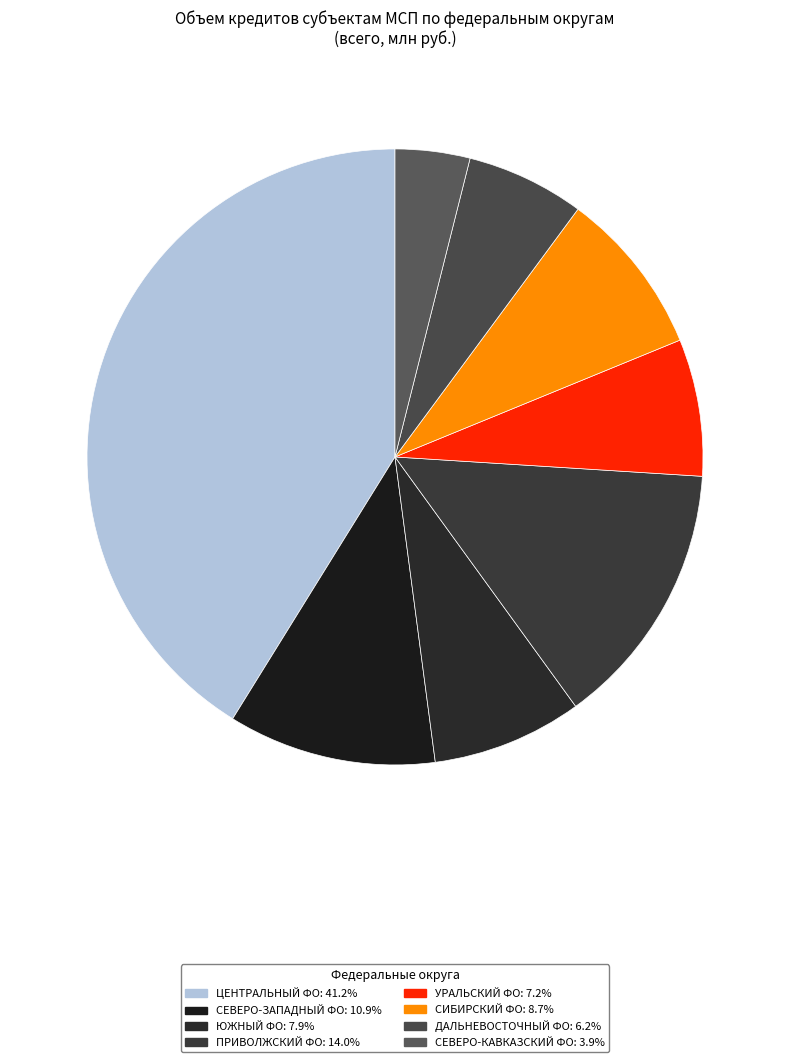

How many segments does this pie chart have?

8